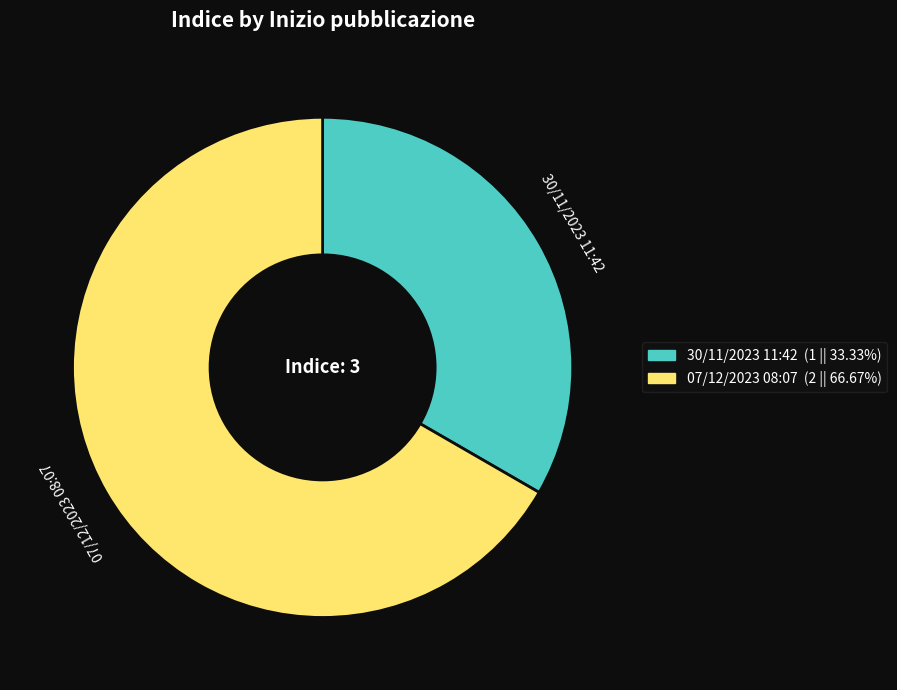

How many slices are in this pie chart?

2